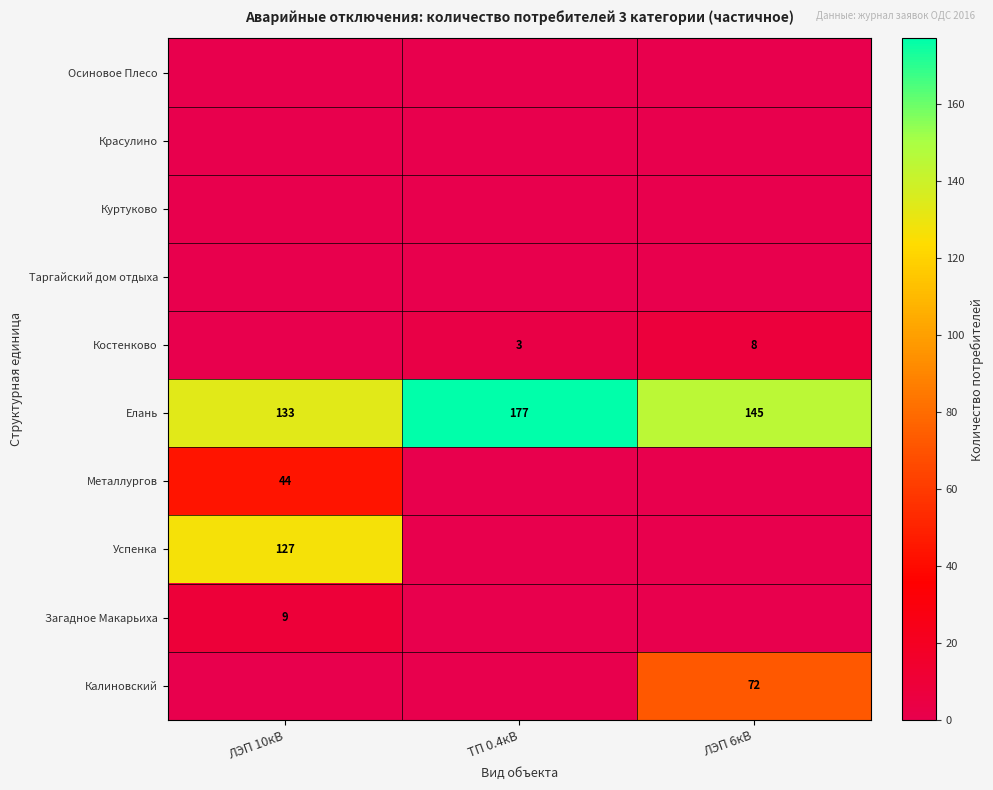

The Успенка series shows 29 at ЛЭП 10кВ. True or false?

False